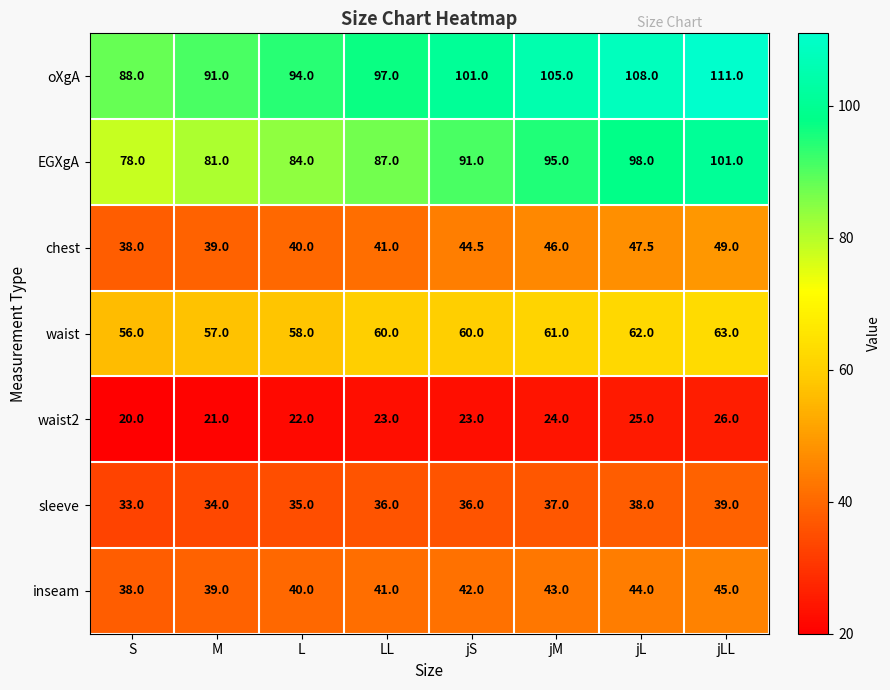

Count the number of categories in the chart.

8